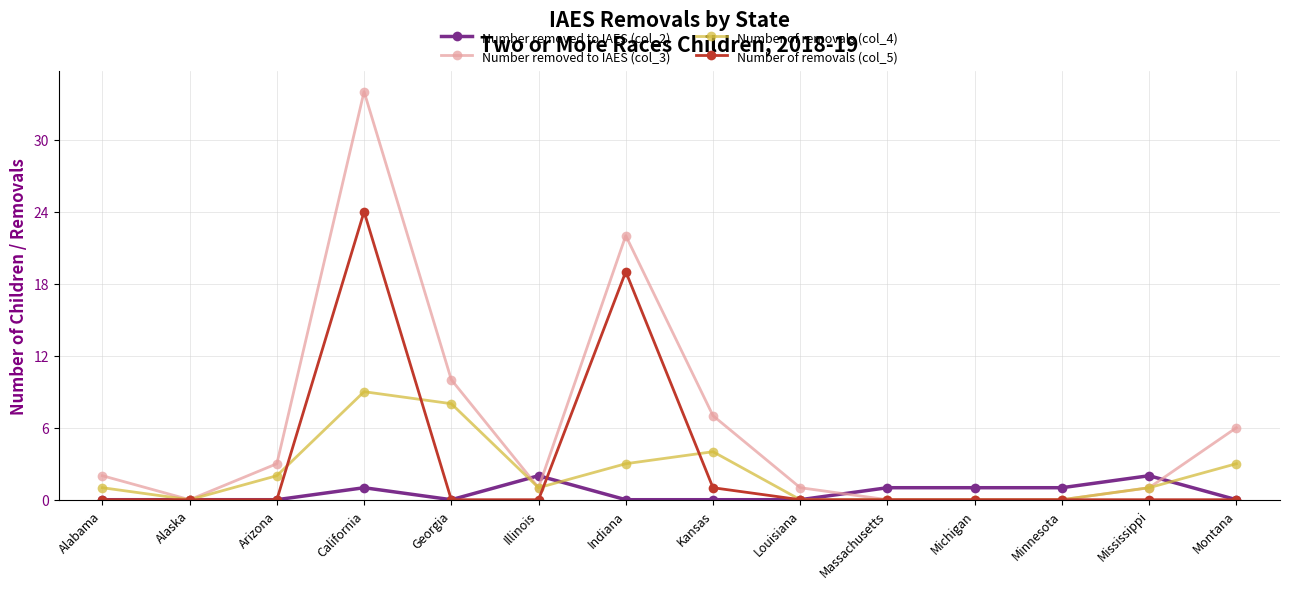

Which series has the largest range (max minus min)?

Number removed to IAES (col_3)